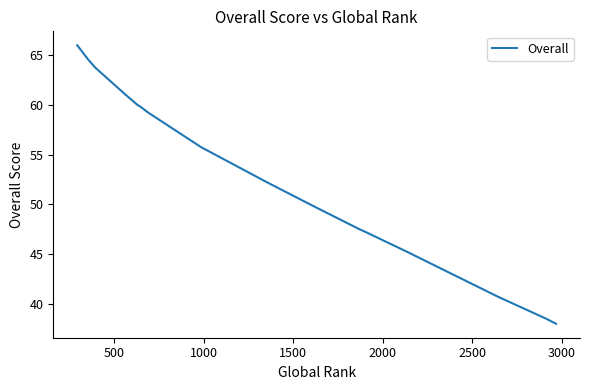

How many data points are less than 55?

9